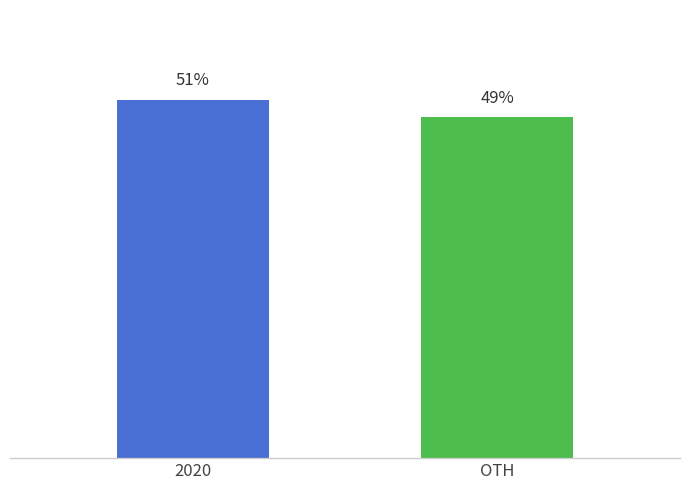

Are the bars horizontal?

No